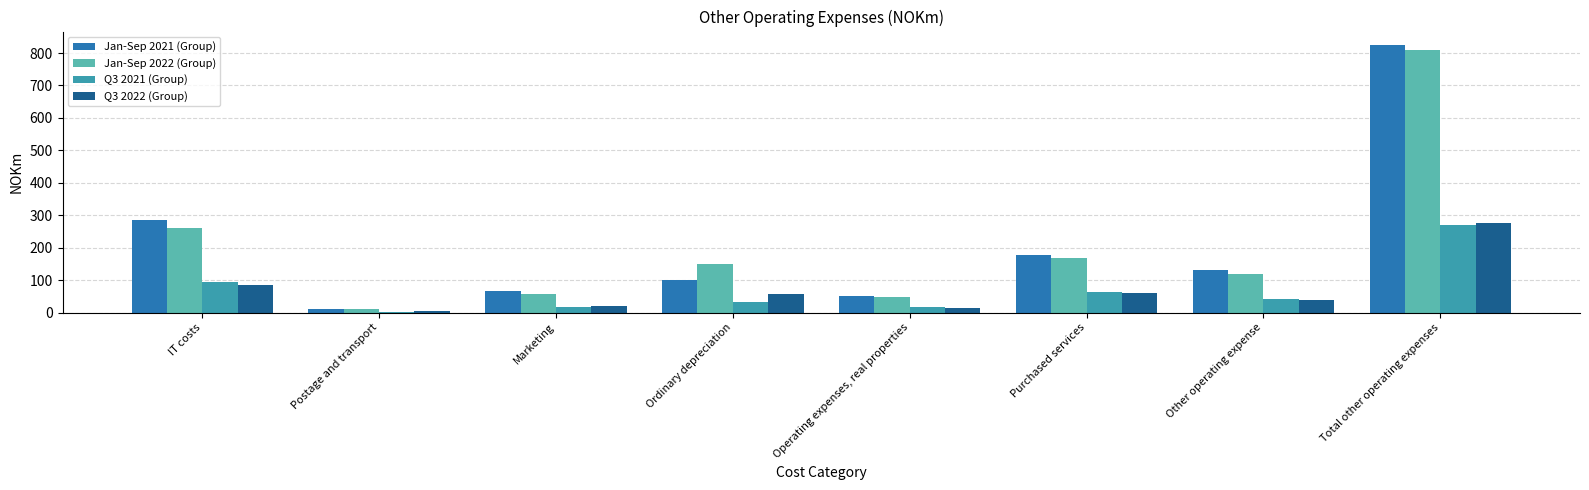

The Q3 2022 (Group) series shows 275 at Total other operating expenses. True or false?

True